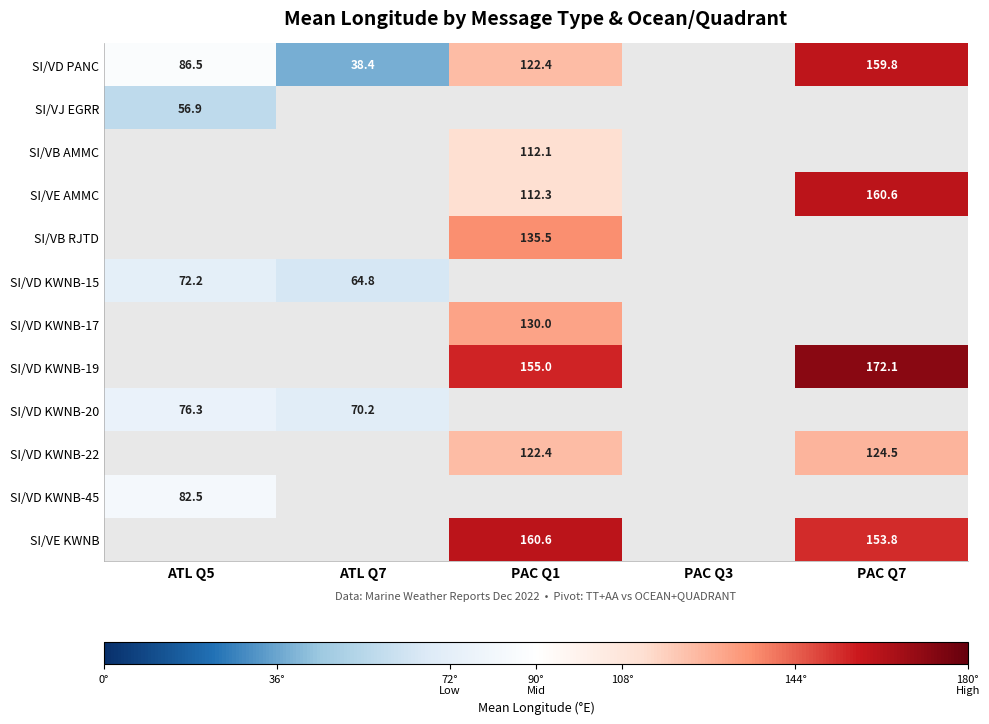

Is it true that SI/VJ EGRR equals 56.9 at ATL Q5?

True